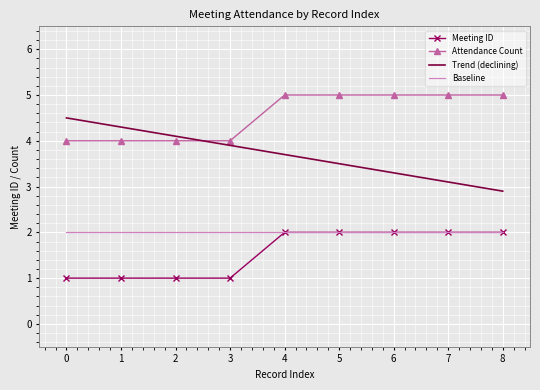

What is the spread (max minus min) of values at 5?

3.0